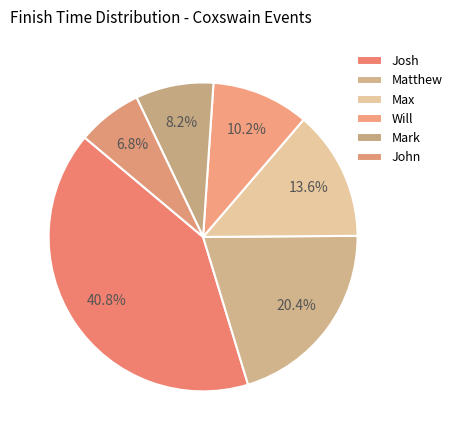

How many slices are in this pie chart?

6